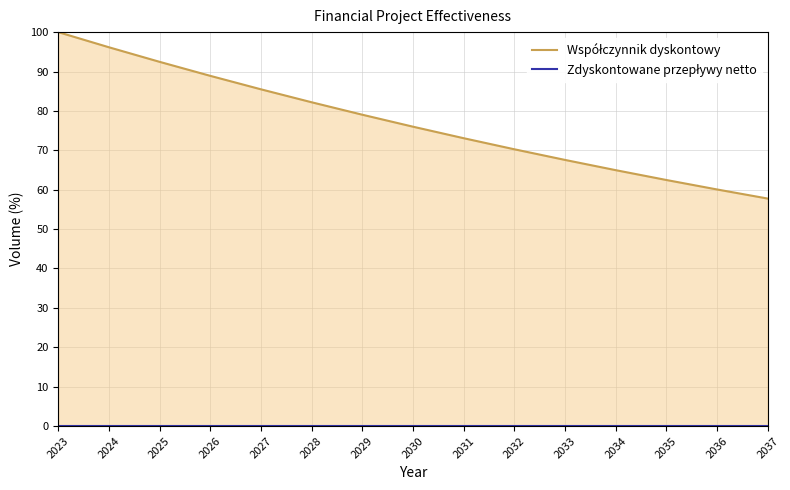

Which series has the widest spread of values?

Współczynnik dyskontowy